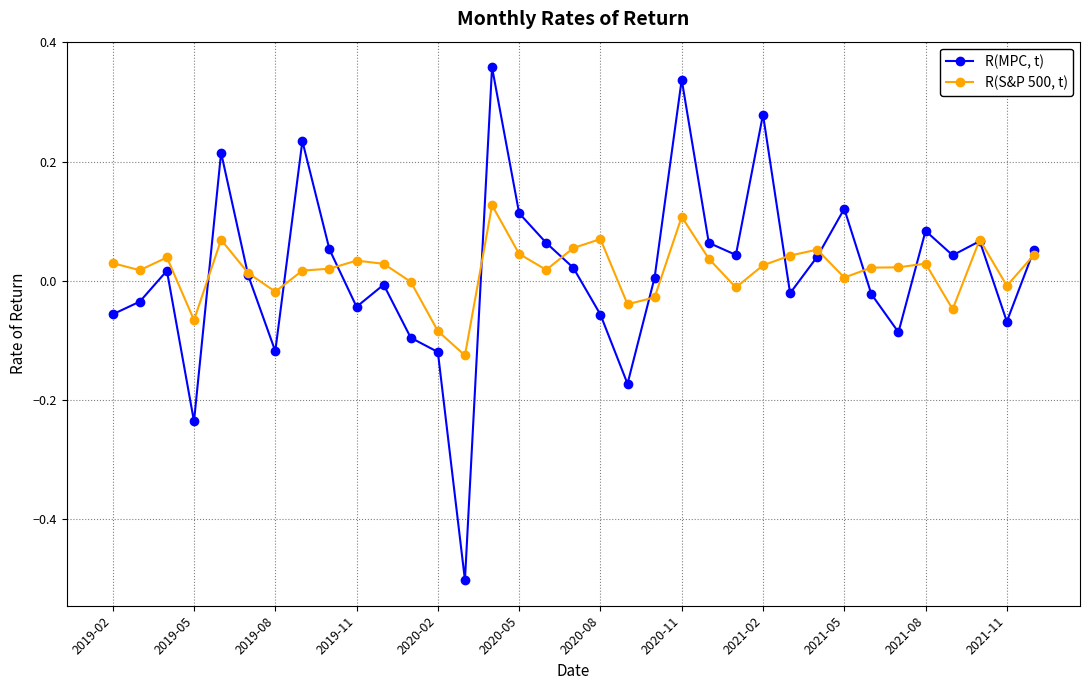

What is the smallest value displayed?

-0.5